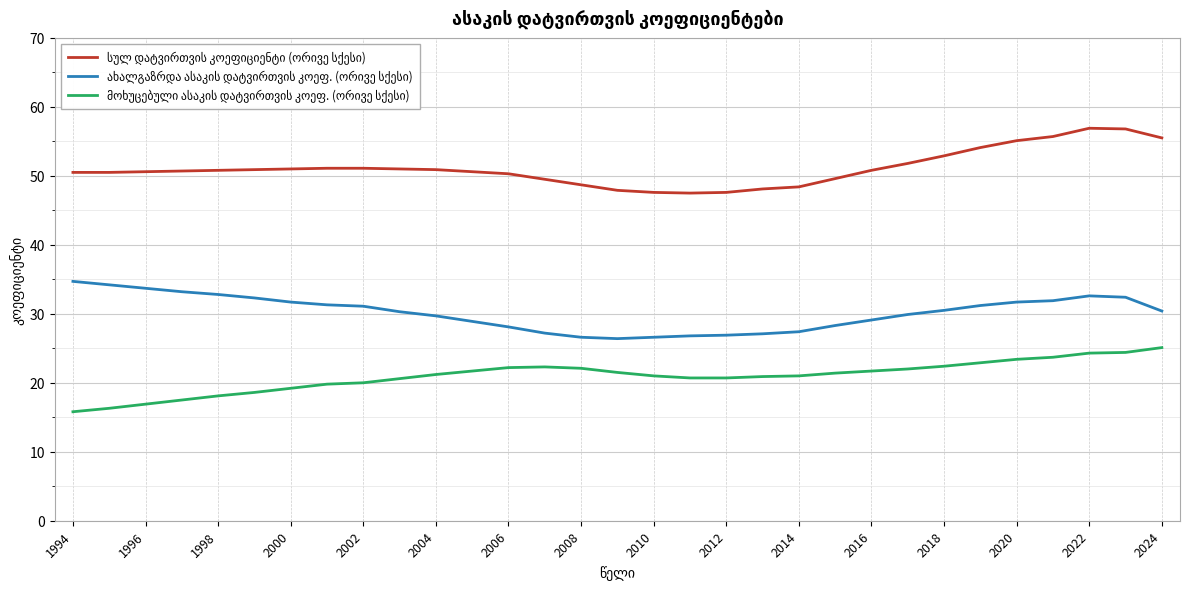

What is the minimum value shown in the chart?

15.8